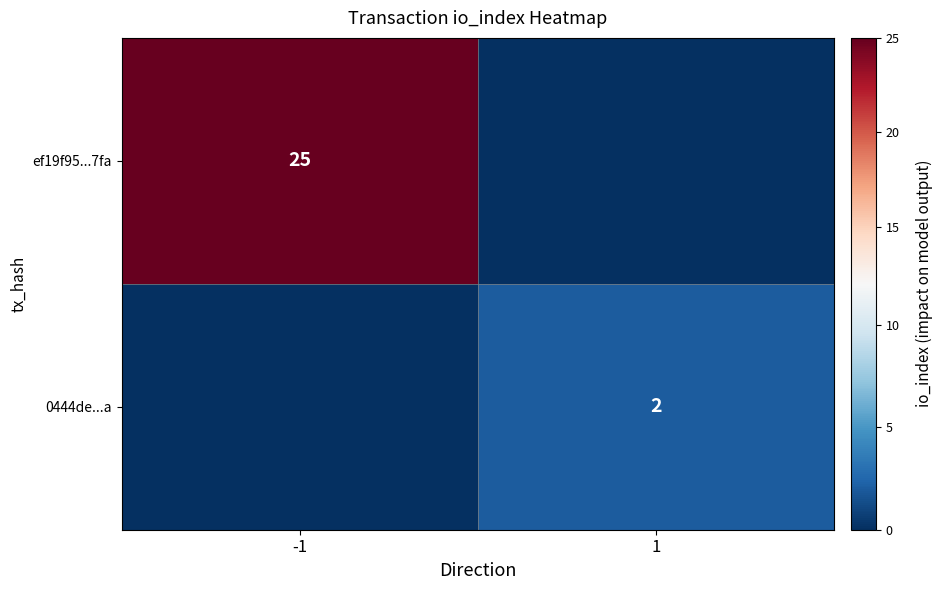

Is the value of ef19f95...7fa at -1 greater than the value of 0444de...a at 1?

Yes